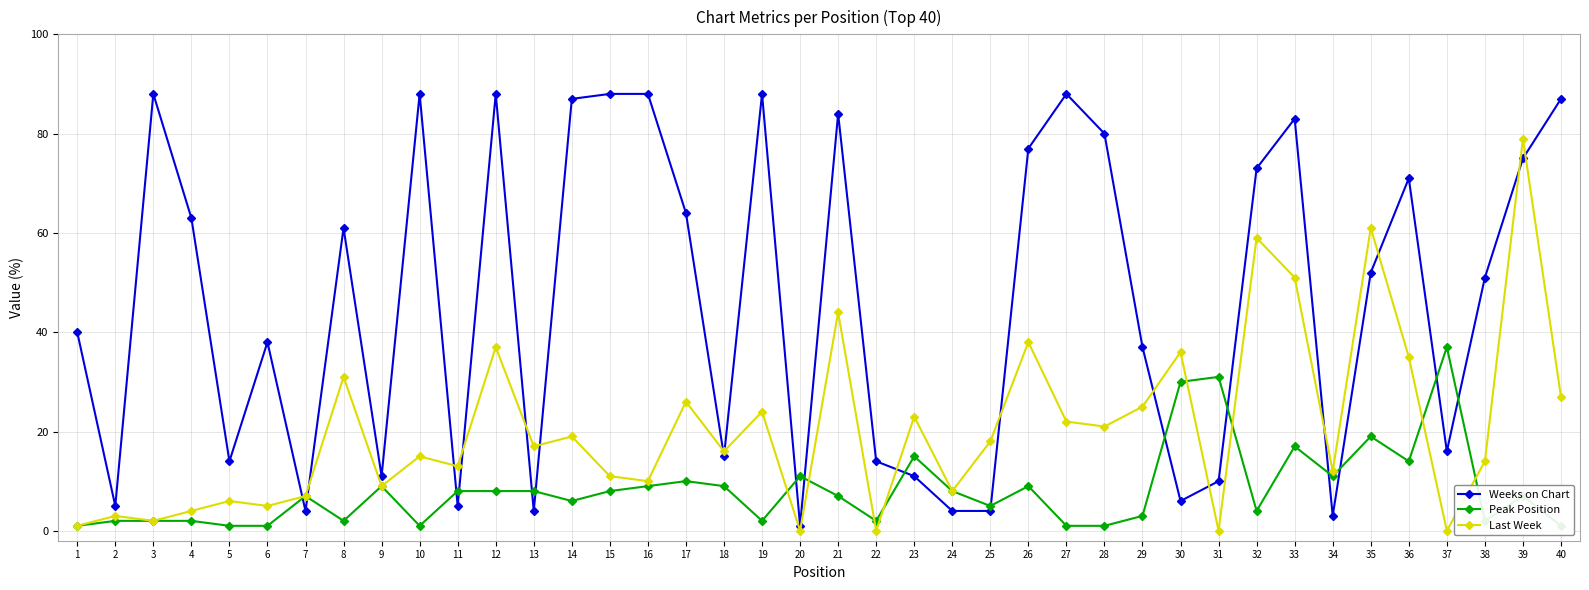

Rank the series by their average value, from highest to lowest.

Weeks on Chart, Last Week, Peak Position